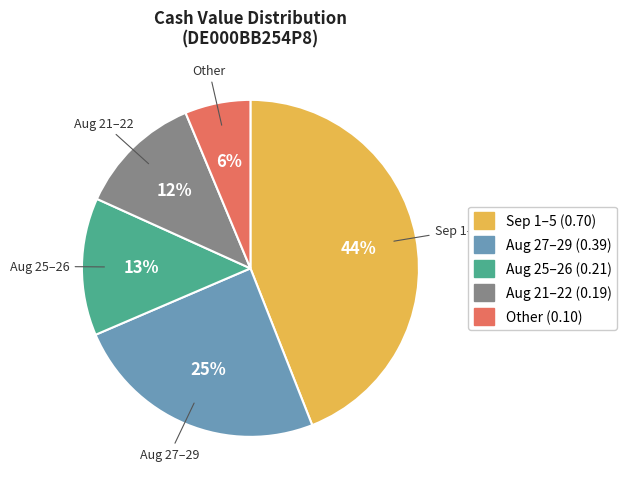

Is there any slice that represents more than half of the pie?

No